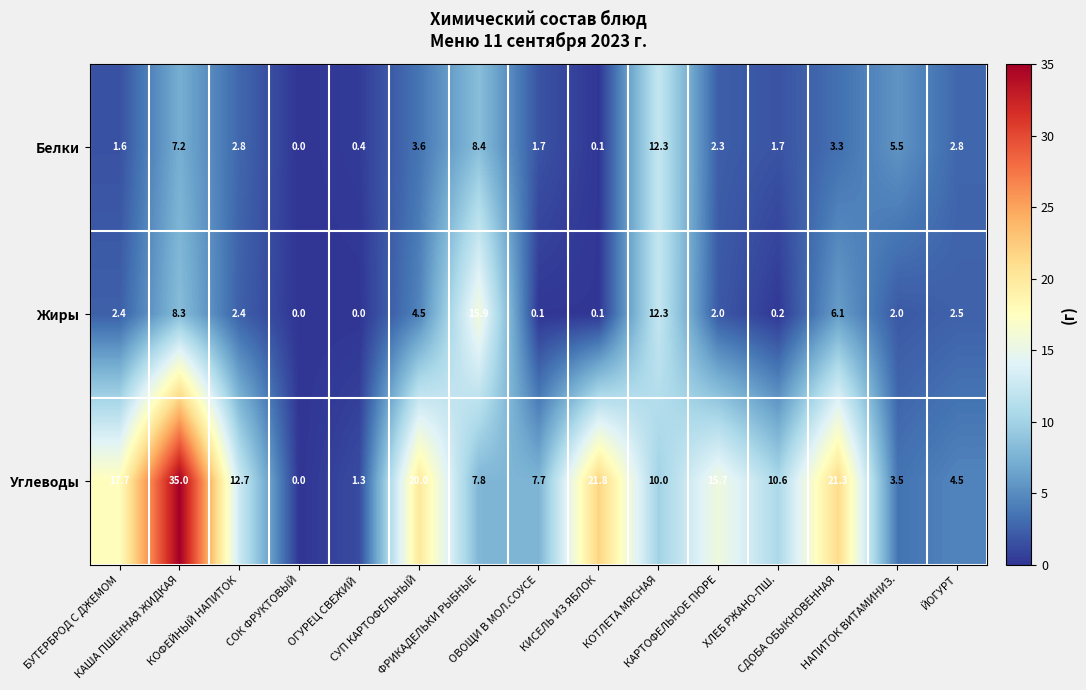

At how many categories does at least one series exceed 29?

1